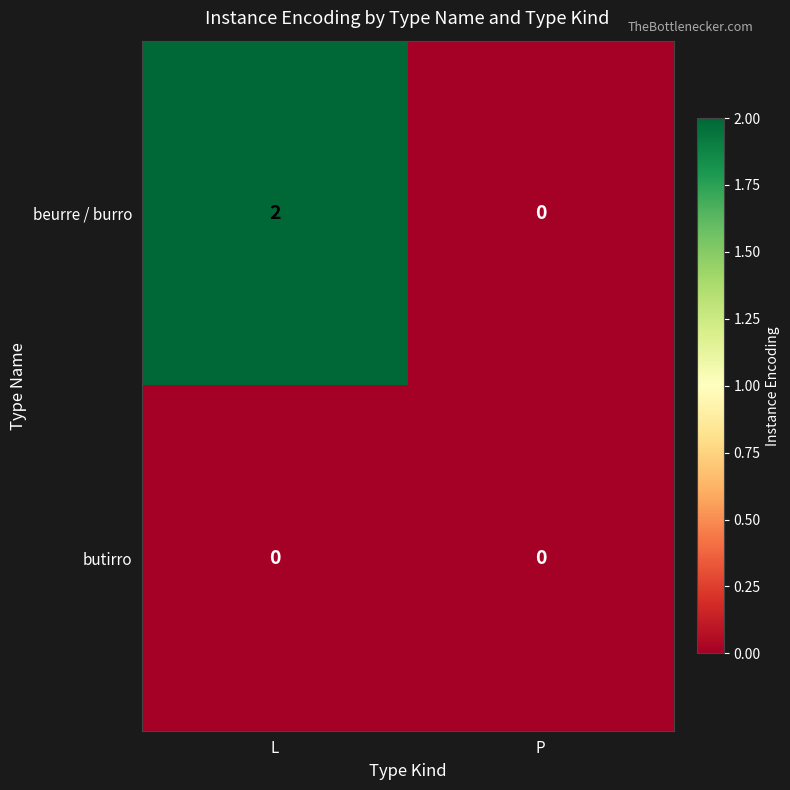

Between L and P, which series saw the biggest shift?

beurre / burro